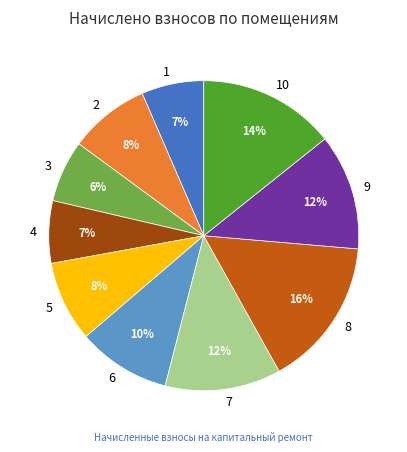

To the nearest percent, what is the average slice percentage?

10%